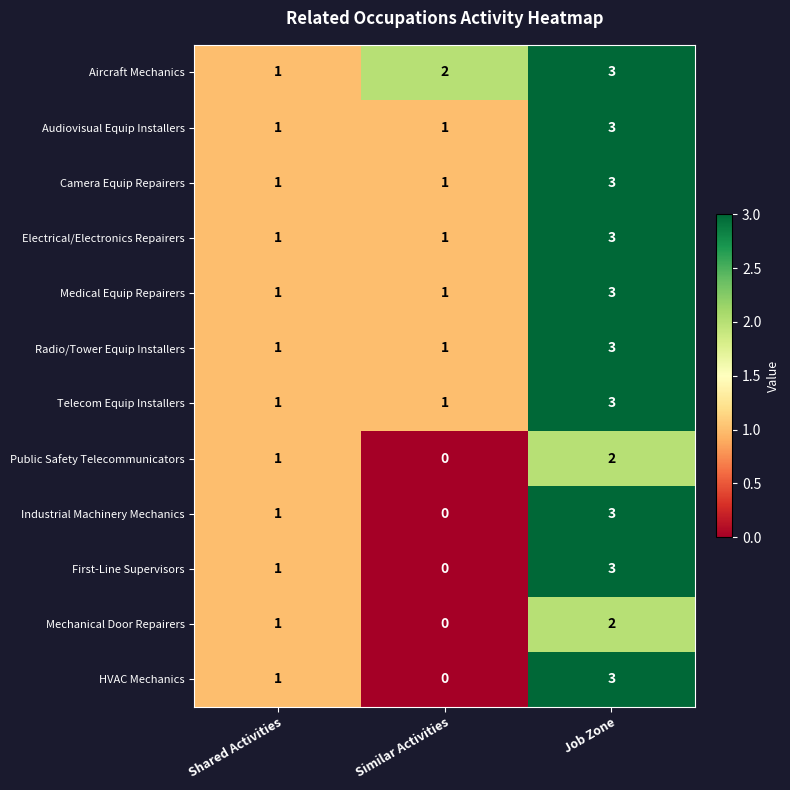

What is the maximum value shown in the chart?

3